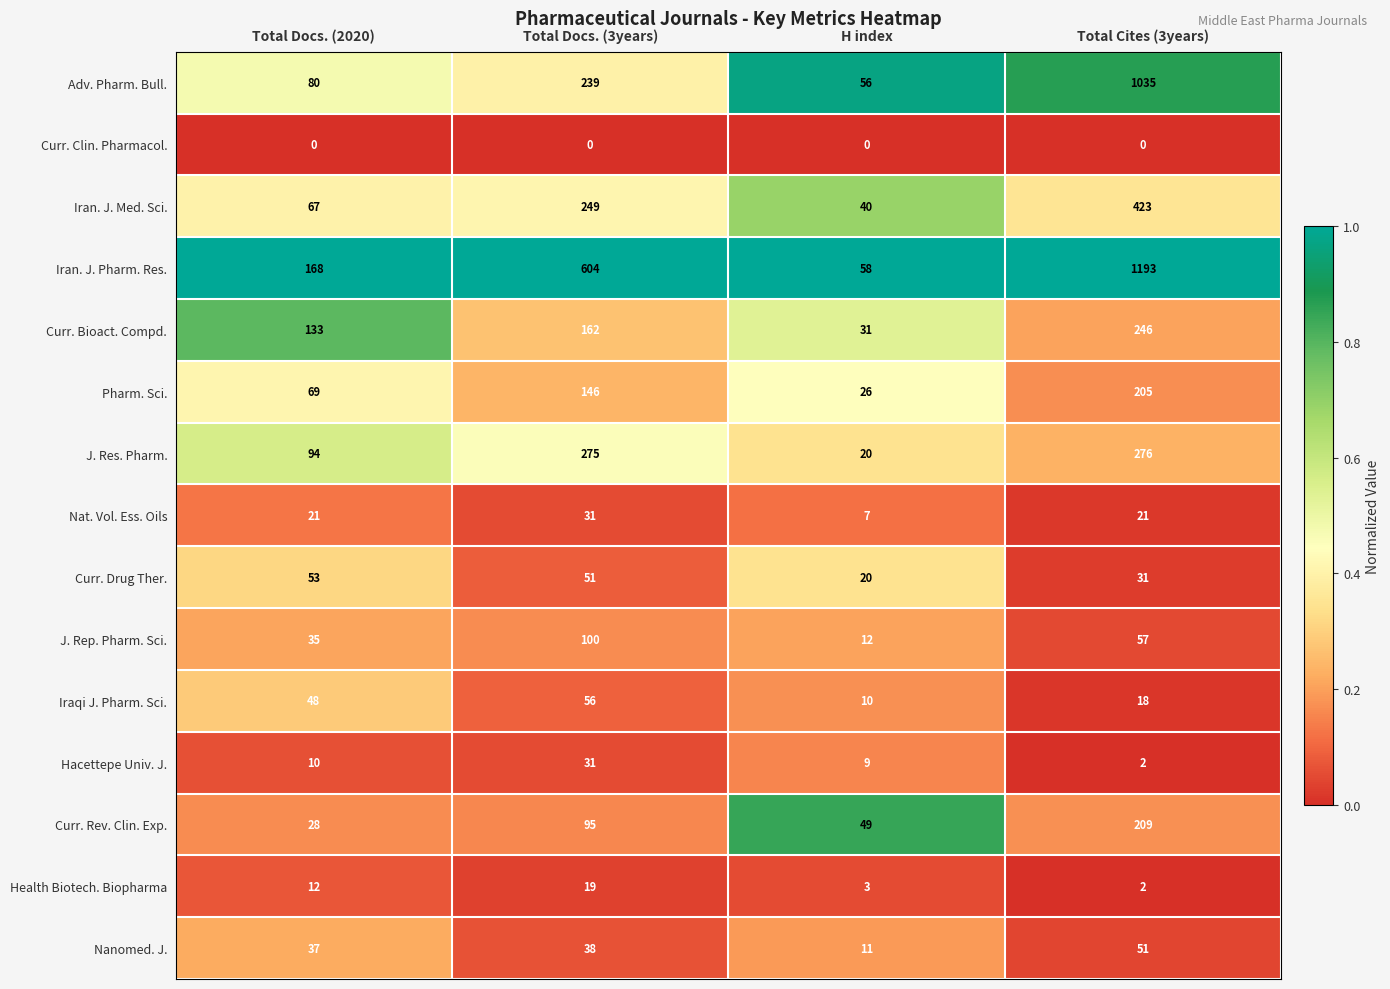

What is the difference between the Iran. J. Med. Sci. values at Total Docs. (3years) and H index?

209